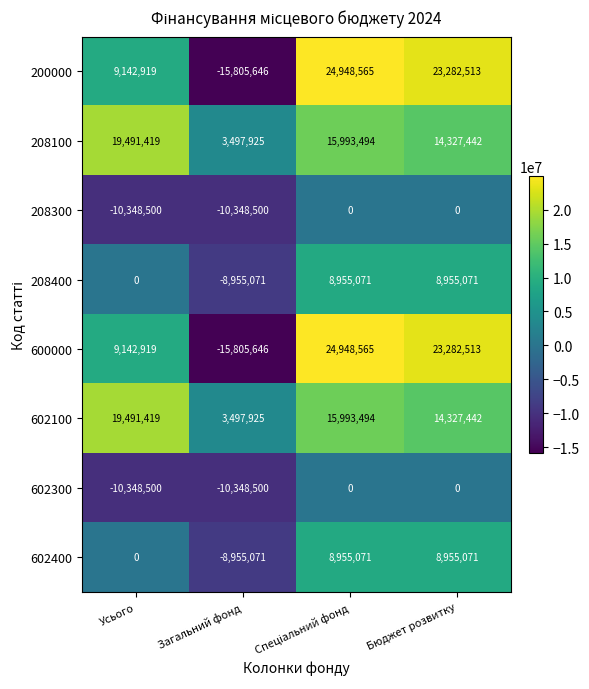

What is the average value of the 200000 series?

10392088